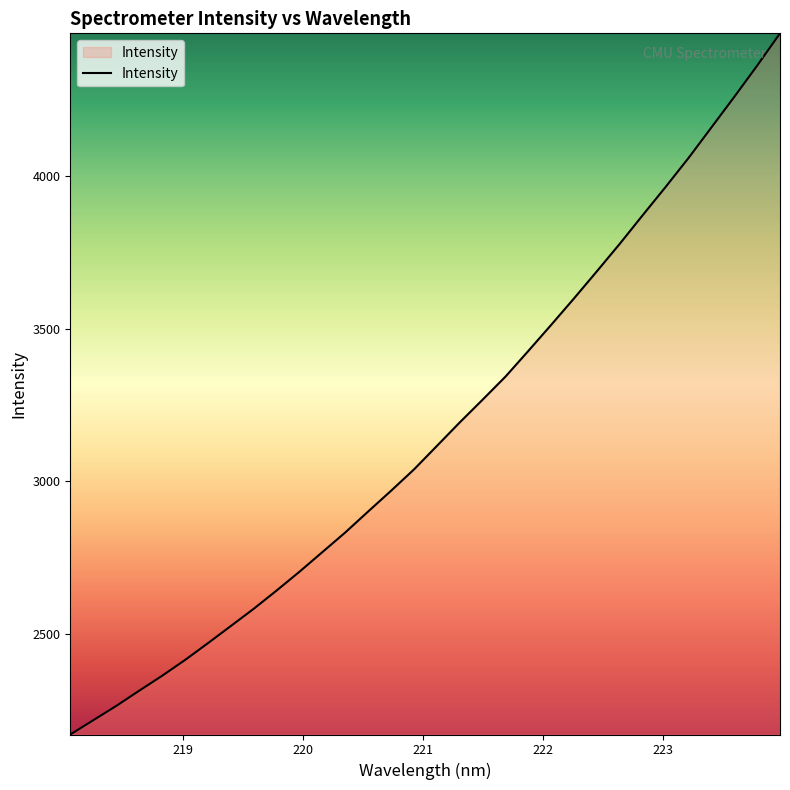

What is the maximum value shown in the chart?

4468.1